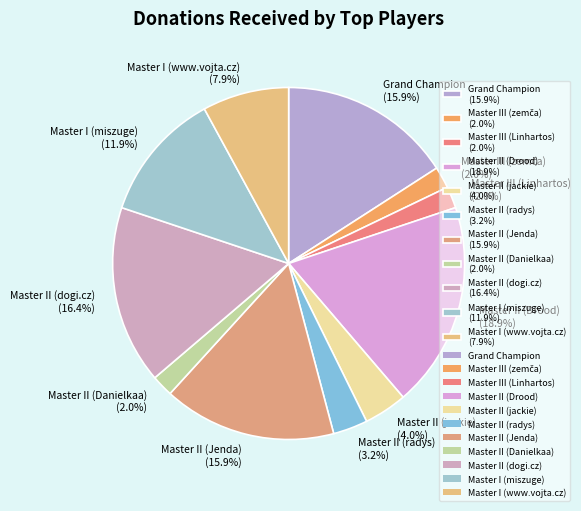

How many segments does this pie chart have?

11